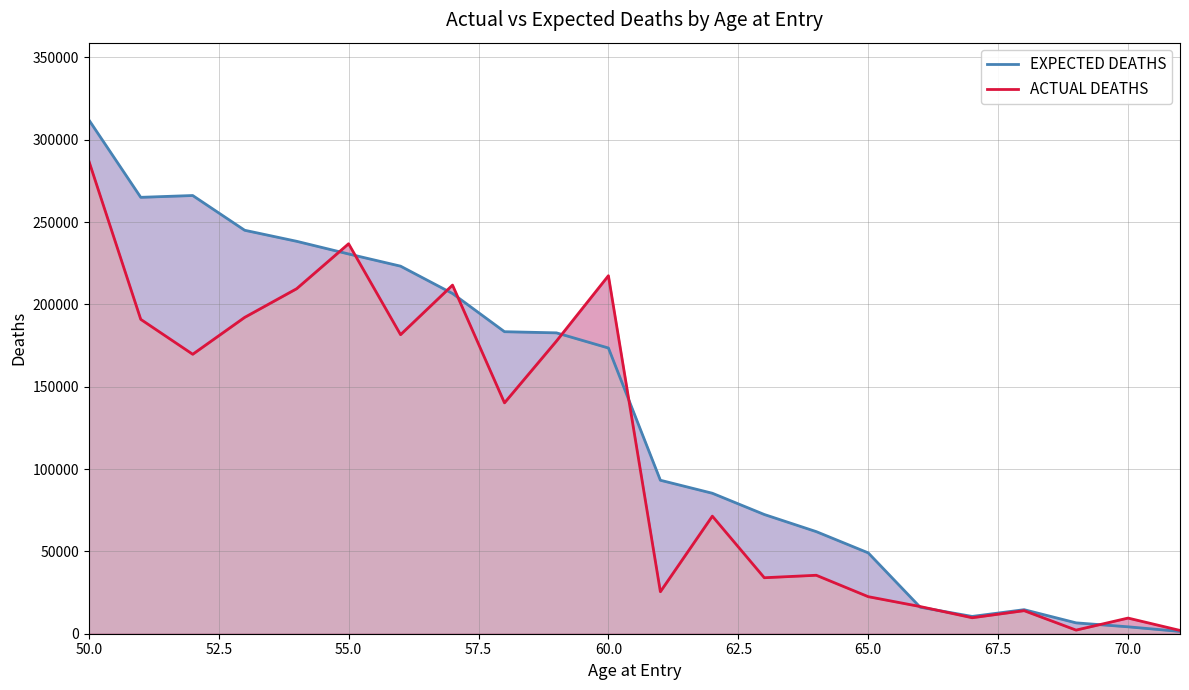

How many times do EXPECTED DEATHS and ACTUAL DEATHS cross each other?

9